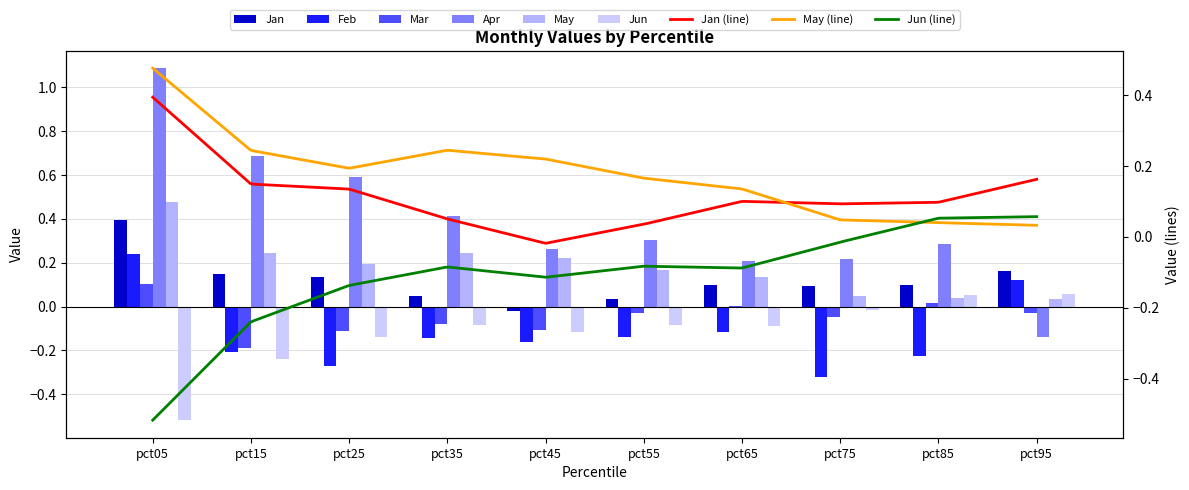

List the series in order of their peak value, lowest first.

Jun, Mar, Feb, Jan, May, Apr